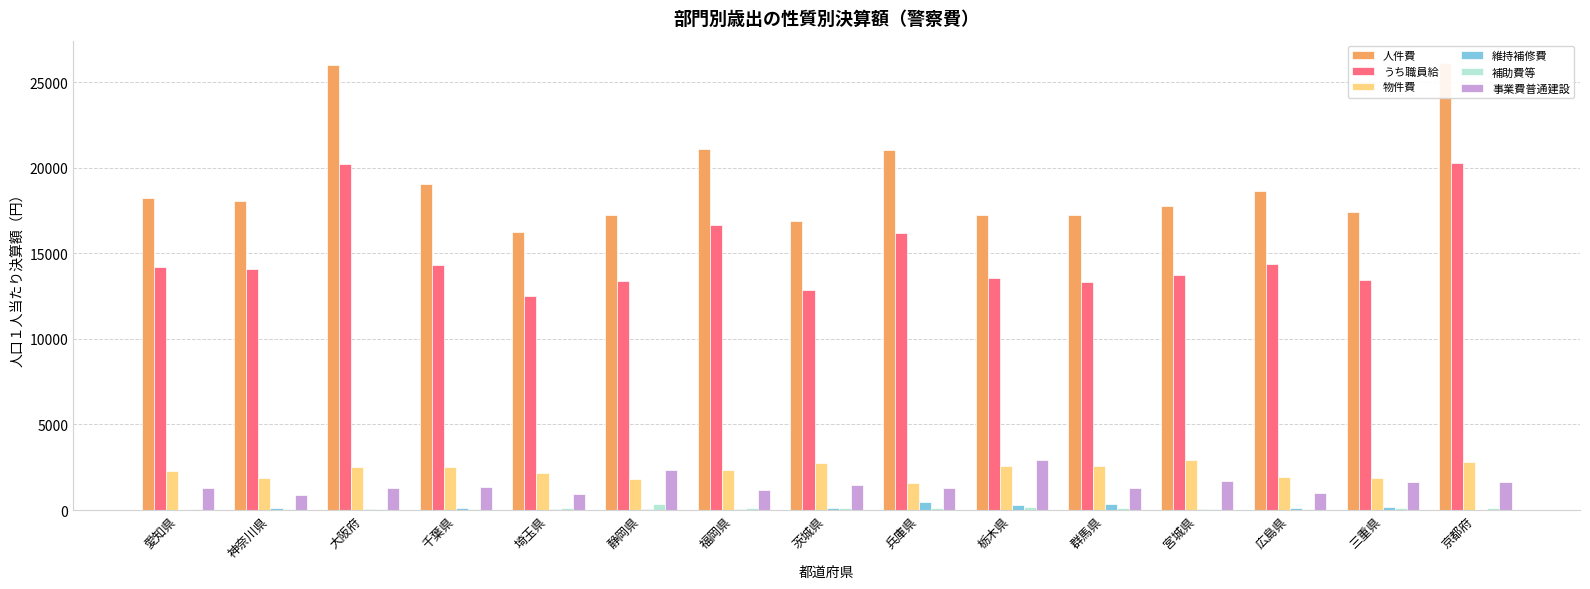

Which series has the largest range (max minus min)?

人件費